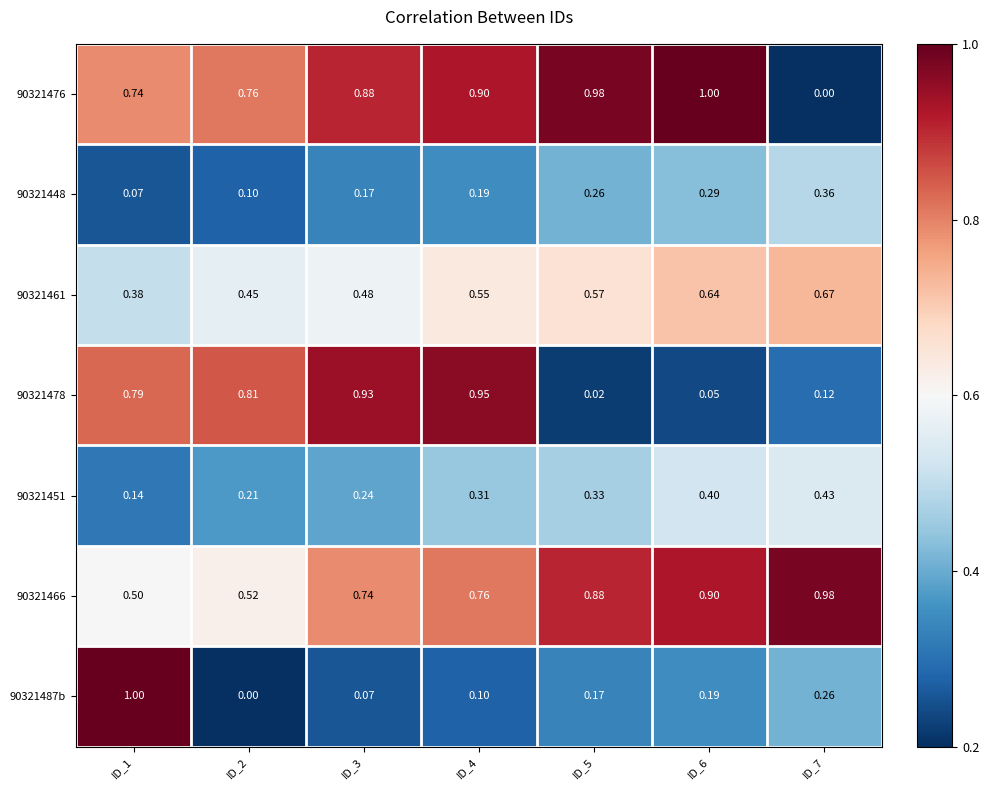

Is the value of 90321478 at ID_2 greater than the value of 90321448 at ID_6?

Yes